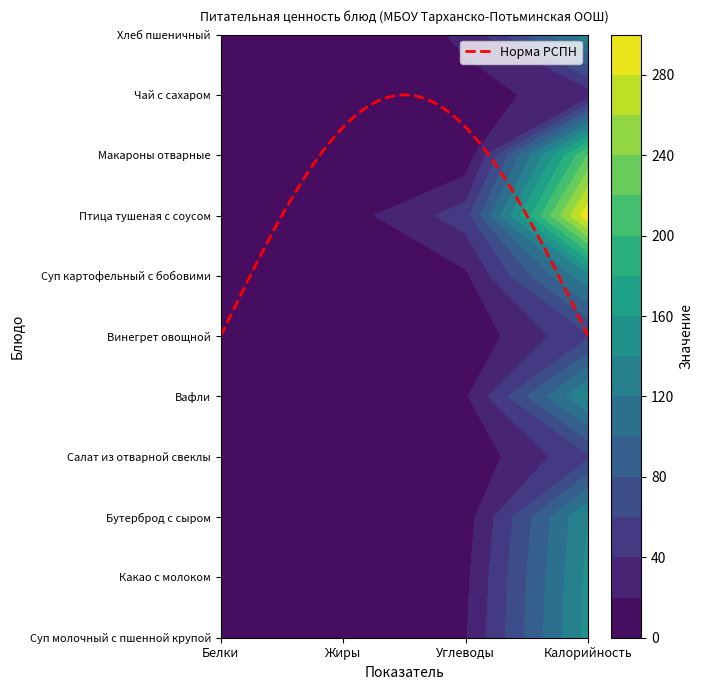

What is the difference between the Птица тушеная с соусом values at Белки and Углеводы?

44.2